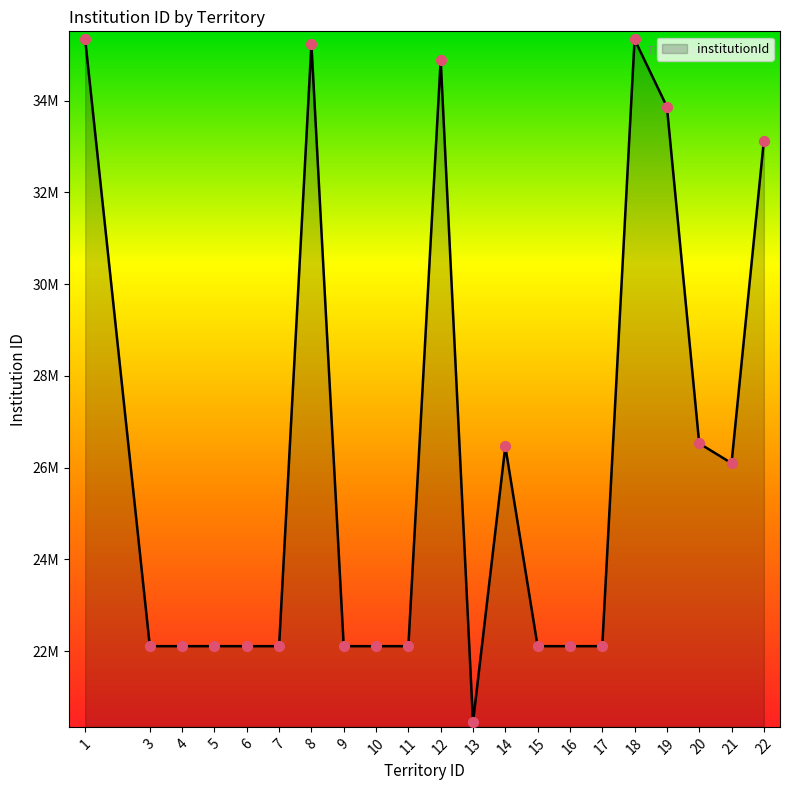

Which has a higher value, 18 or 16?

18